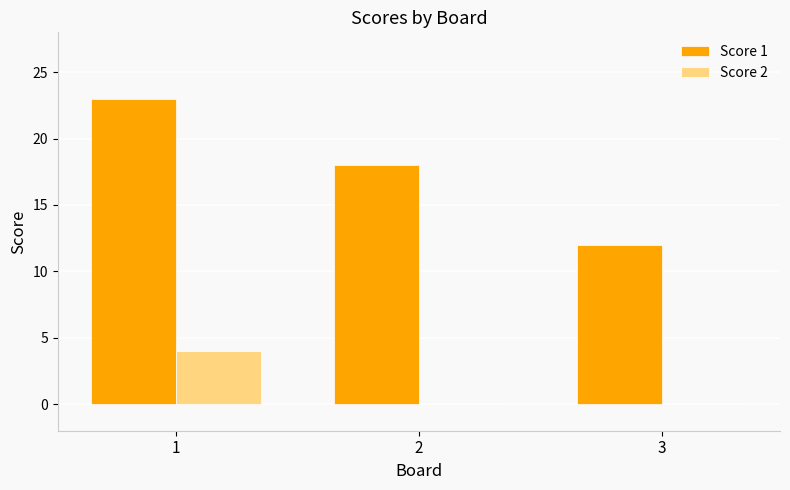

How many data points does each series have?

3